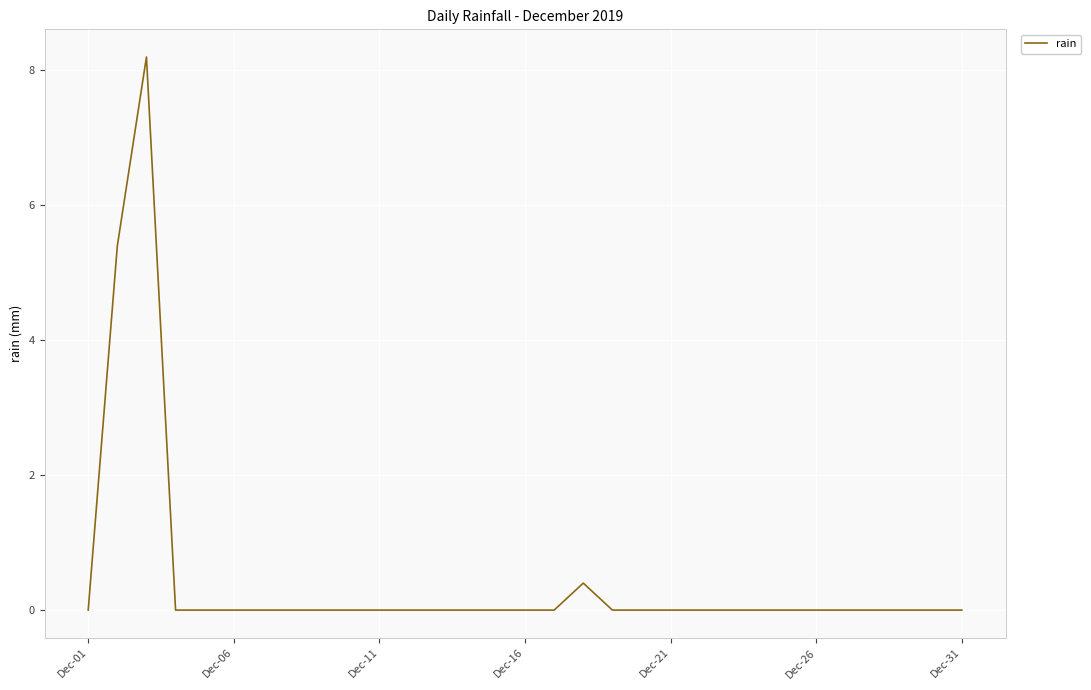

What is the difference between the maximum and minimum values?

8.2